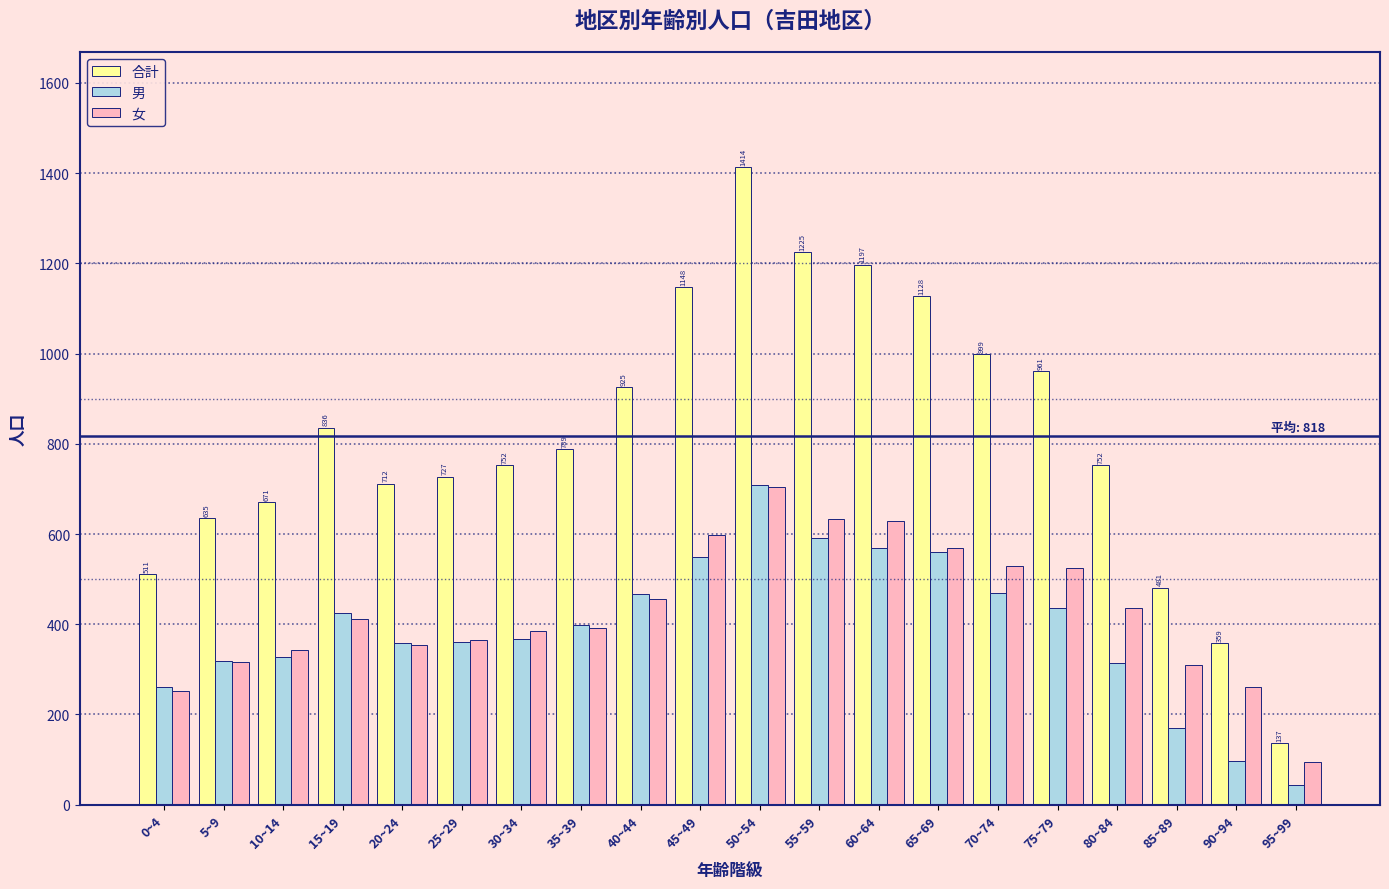

Which series has the widest spread of values?

合計